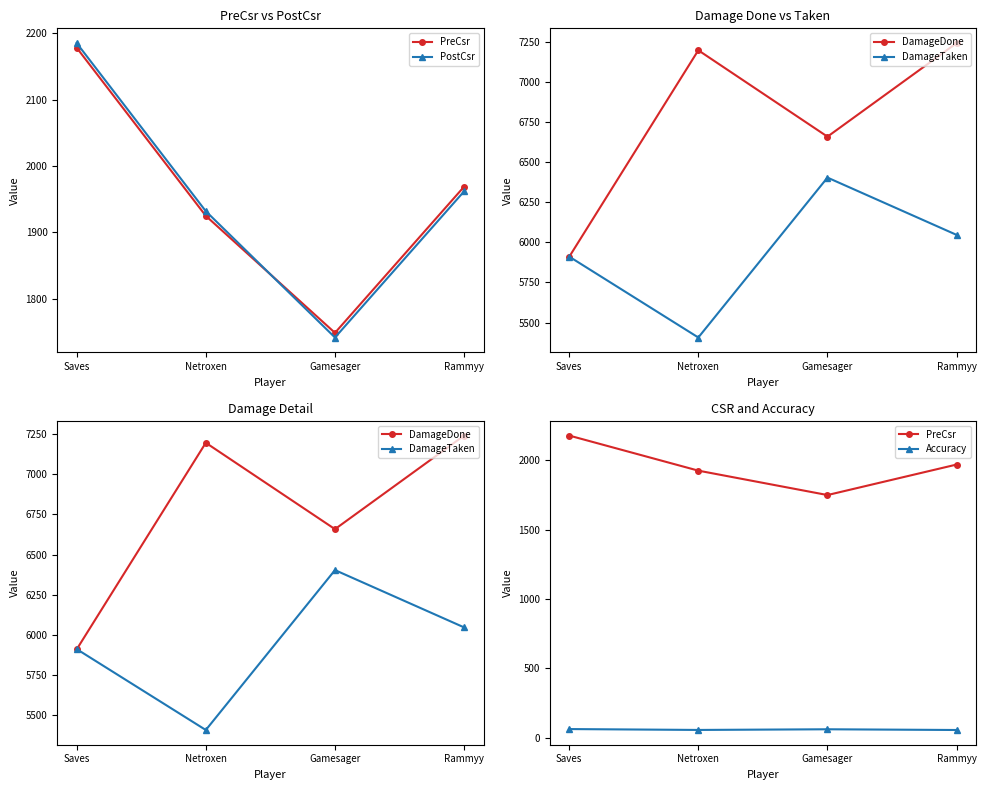

Is it true that DamageTaken equals 7048.4 at Netroxen?

False